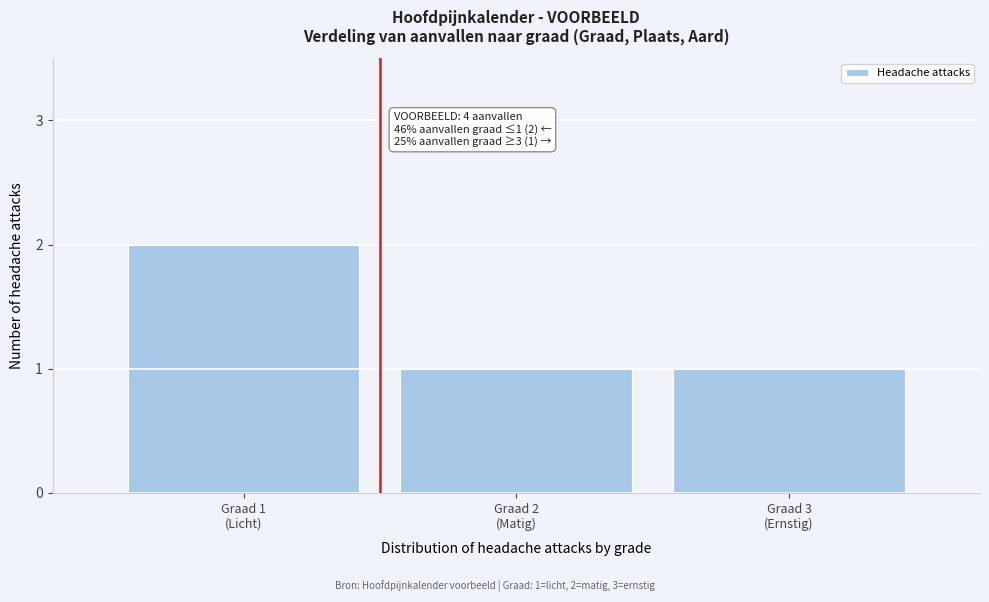

Reading left to right, transcribe all the data shown in this chart.

2	1	1